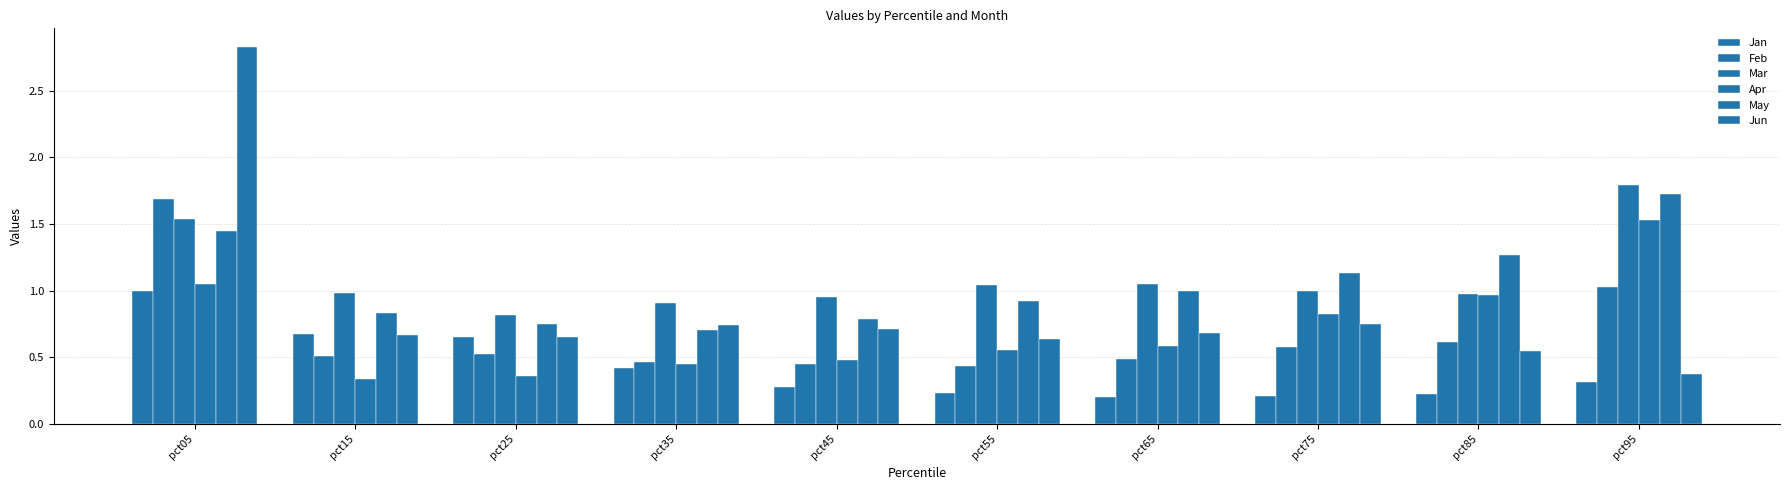

How many groups of bars are there?

10